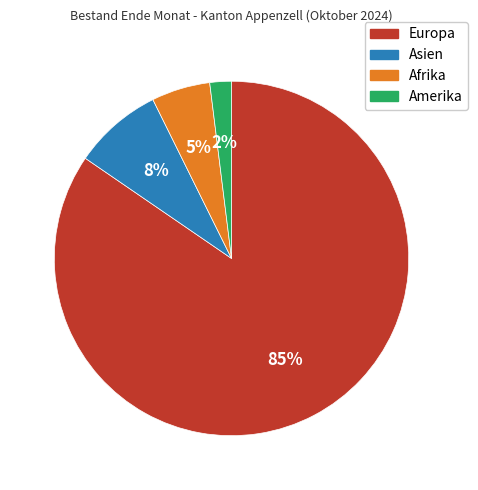

Which category has the biggest portion of the pie?

Europa